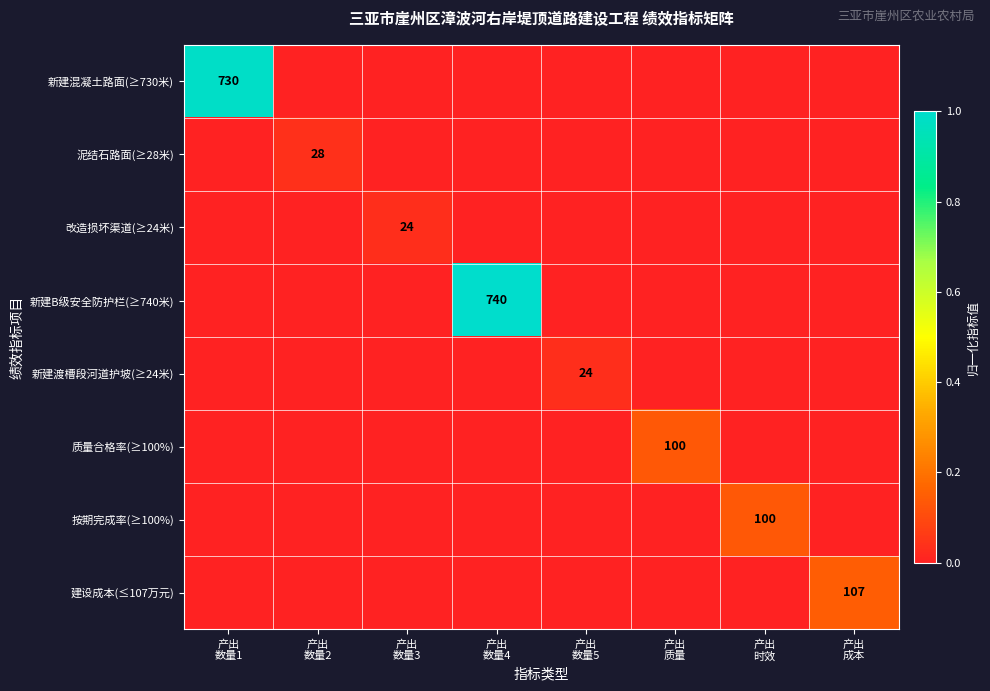

The 质量合格率(≥100%) series shows 0.0 at 产出 数量2. True or false?

True